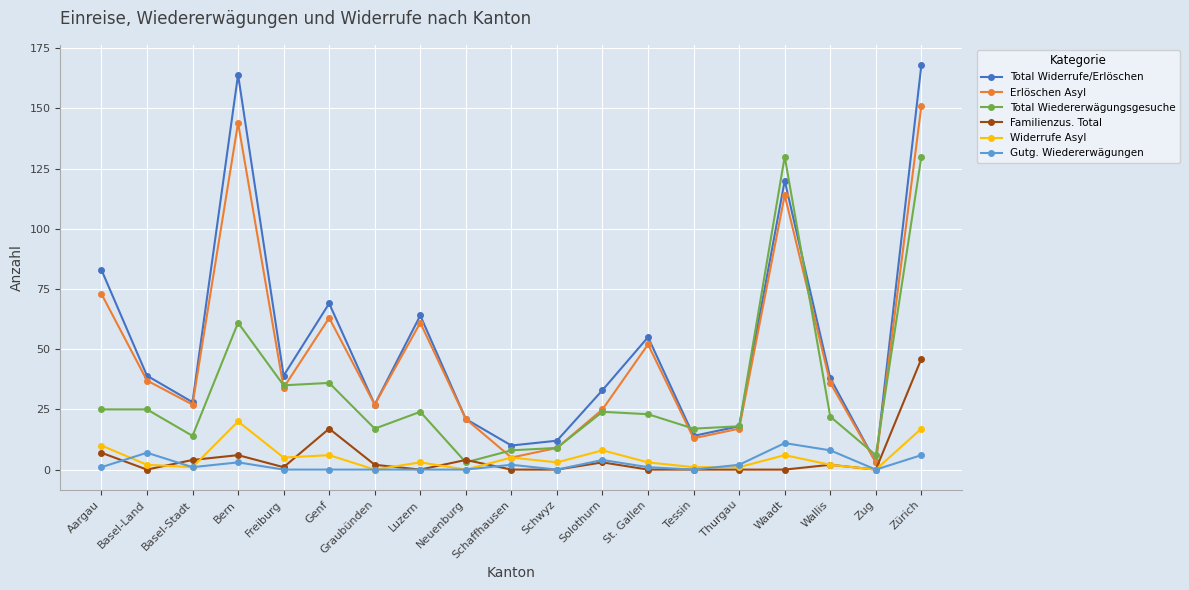

At which category is the sum across all series the highest?

Zürich